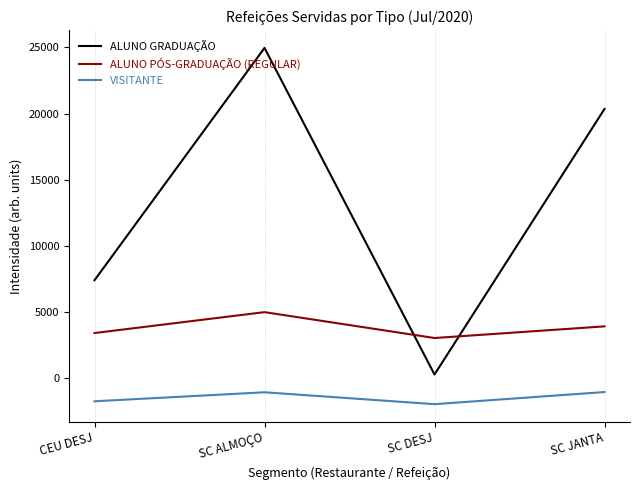

How many intersections are there between ALUNO GRADUAÇÃO and ALUNO PÓS-GRADUAÇÃO (REGULAR)?

2